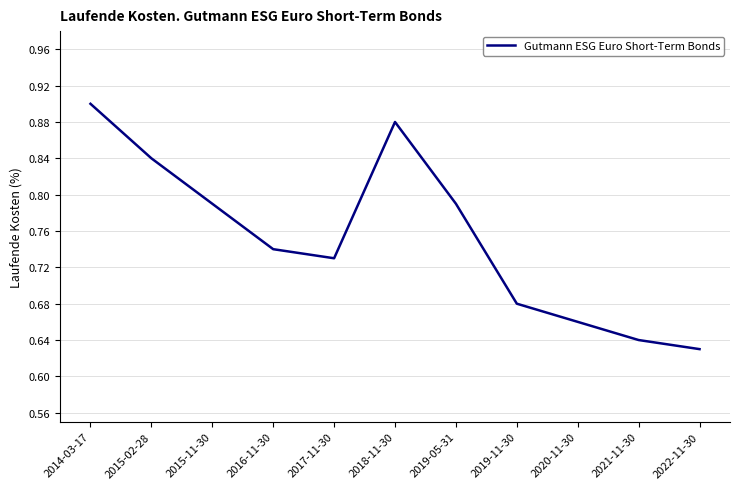

At which category does the chart reach its peak across all series?

2014-03-17